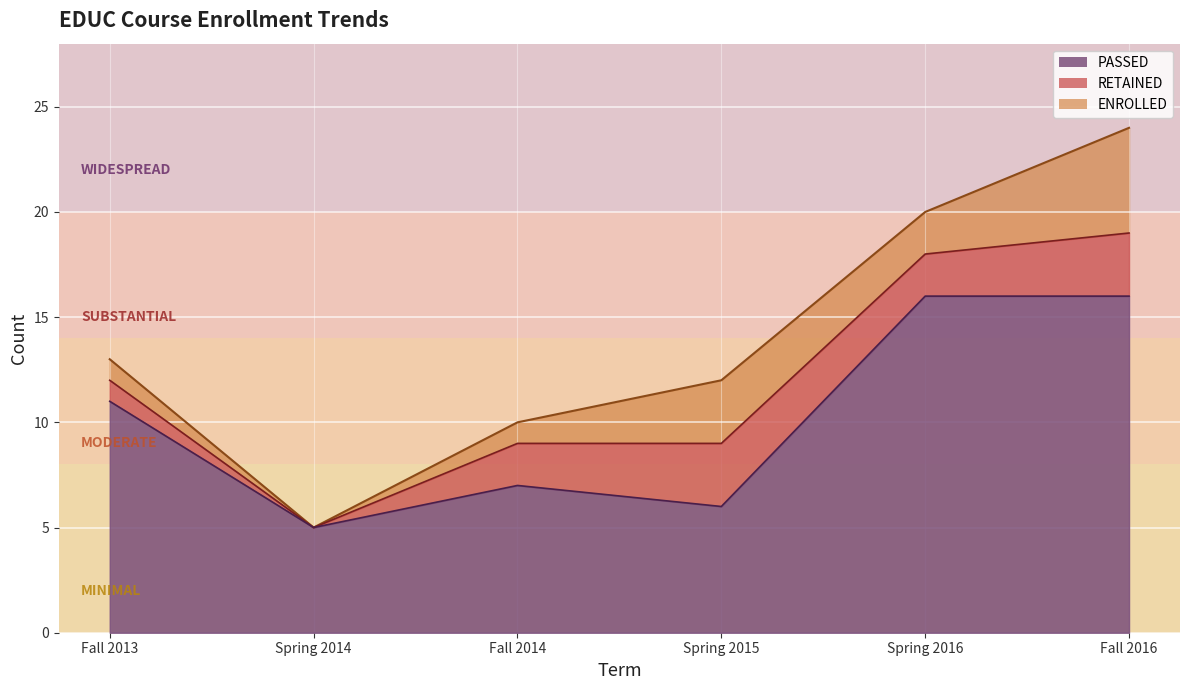

Where does the PASSED series first go above 11?

Spring 2016